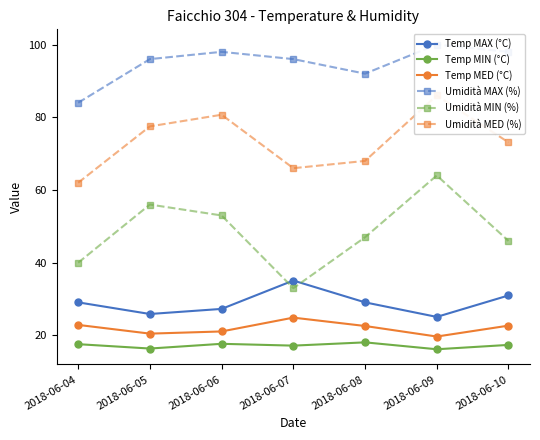

At how many categories does at least one series exceed 66?

7